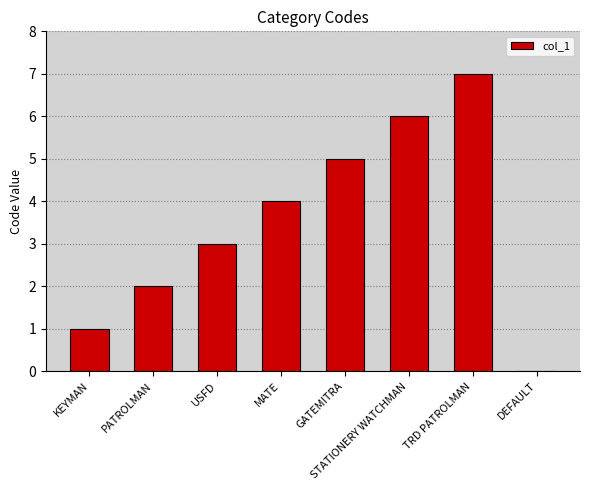

The value at DEFAULT is 0. True or false?

True